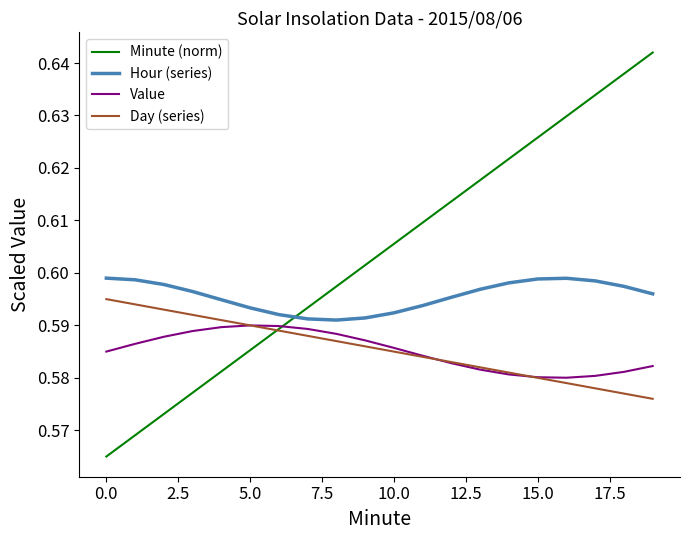

List the series in order of their peak value, lowest first.

Value, Day (series), Hour (series), Minute (norm)